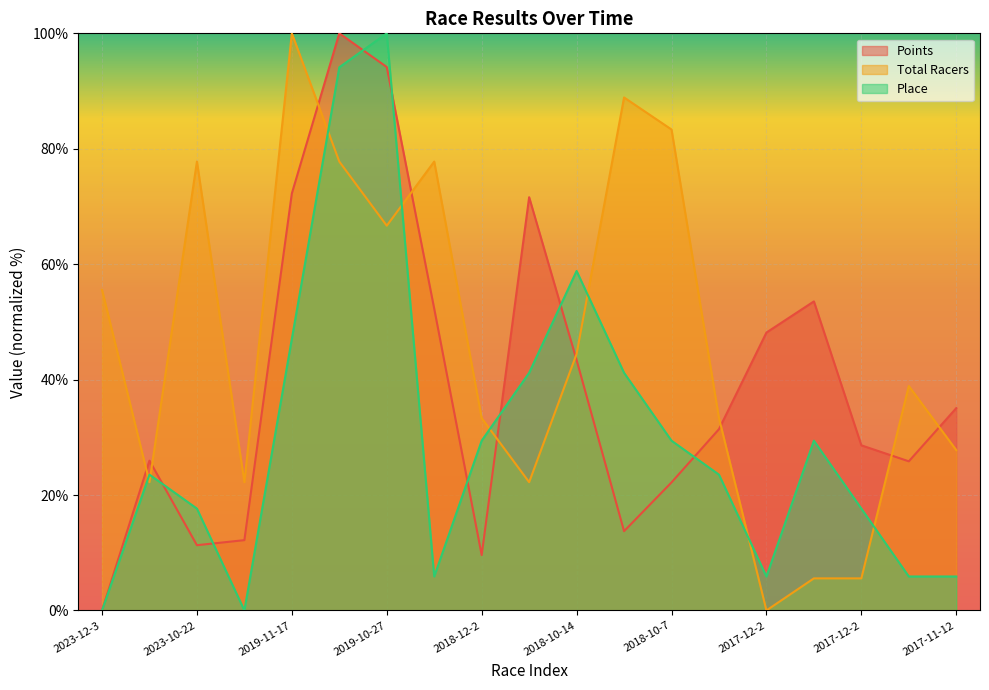

Which series has the largest range (max minus min)?

Points